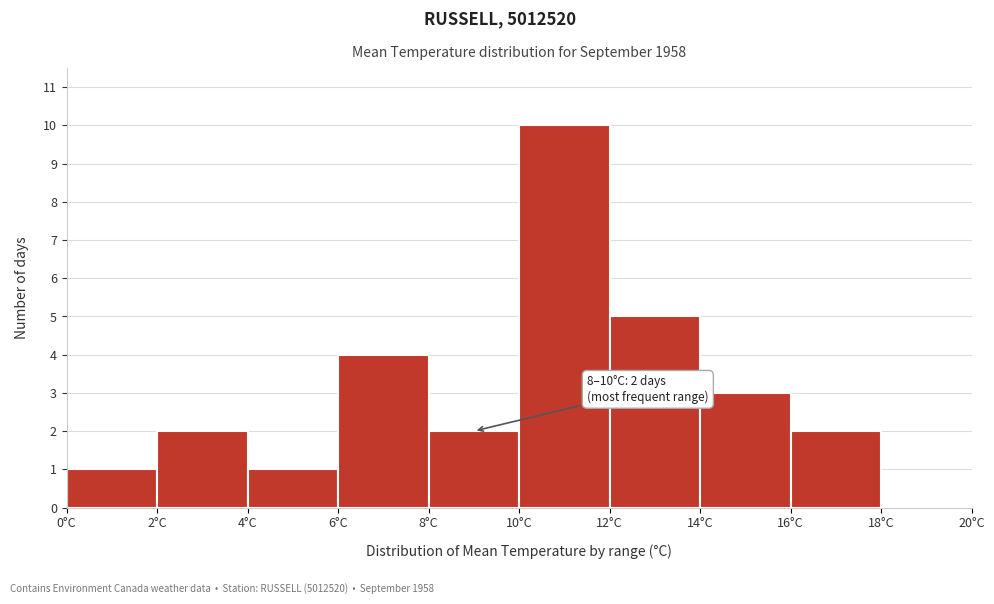

Over which range of the x-axis is the bar tallest?

10 to 12